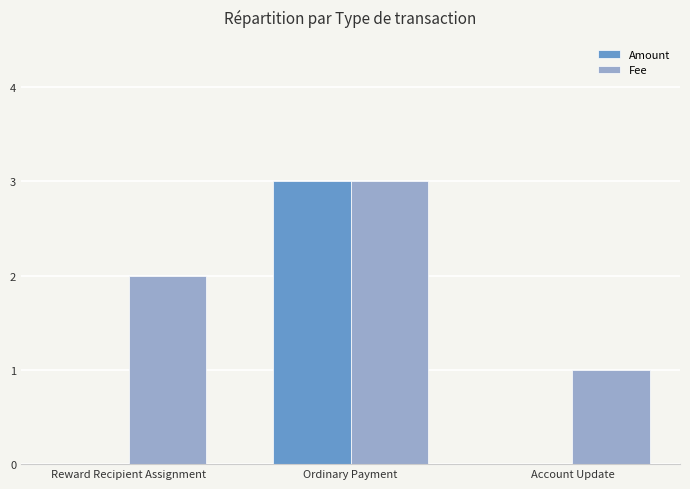

What is the sum of all Amount values?

3